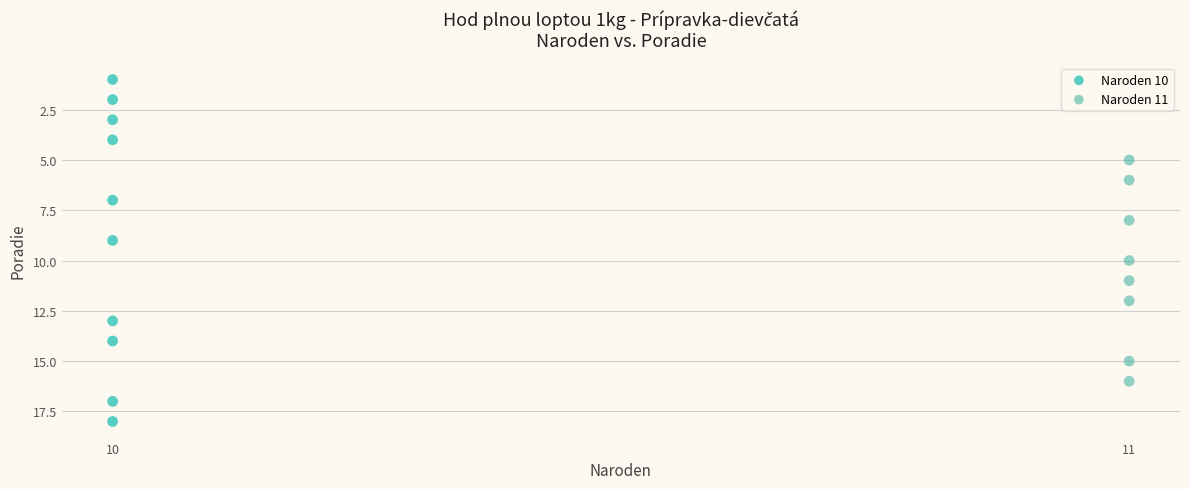

Which series contains the highest Y value?

Naroden 10